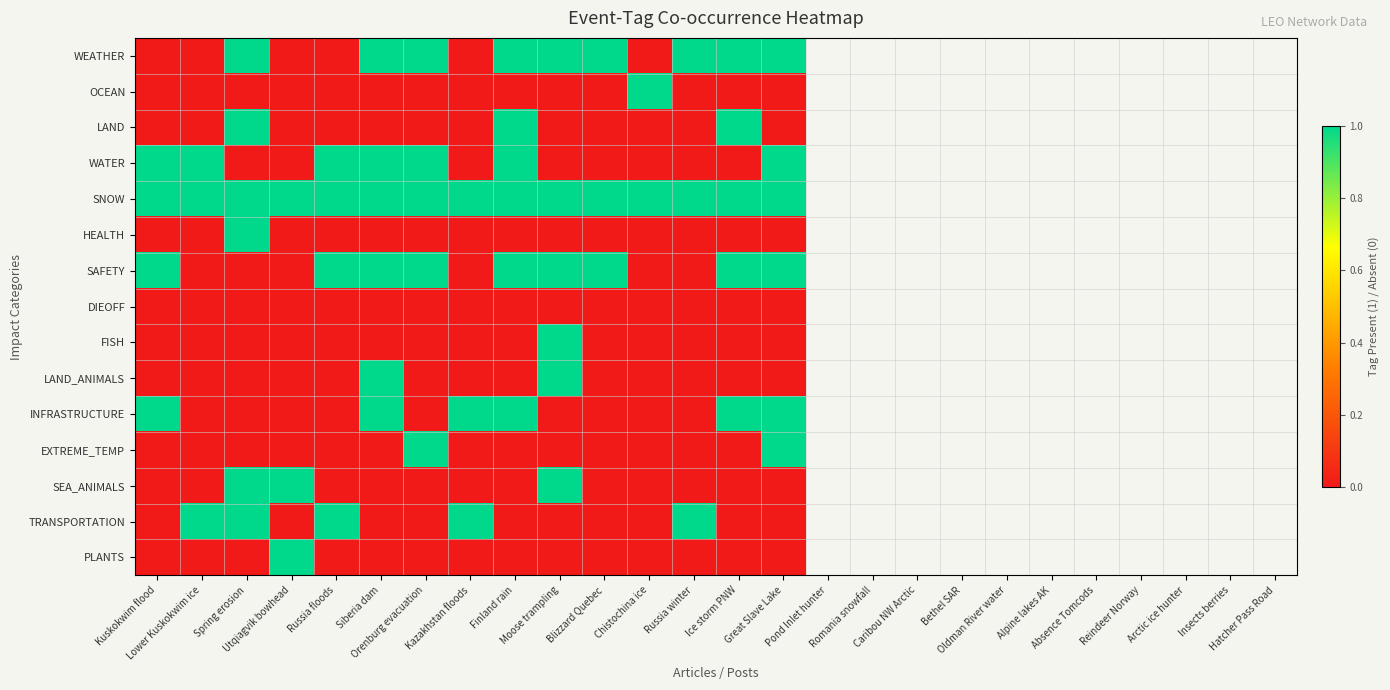

Count the number of data series in this chart.

15